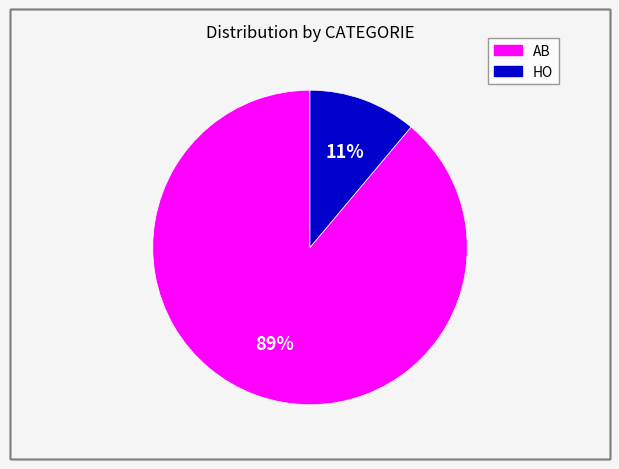

Which category has the smallest portion of the pie?

HO